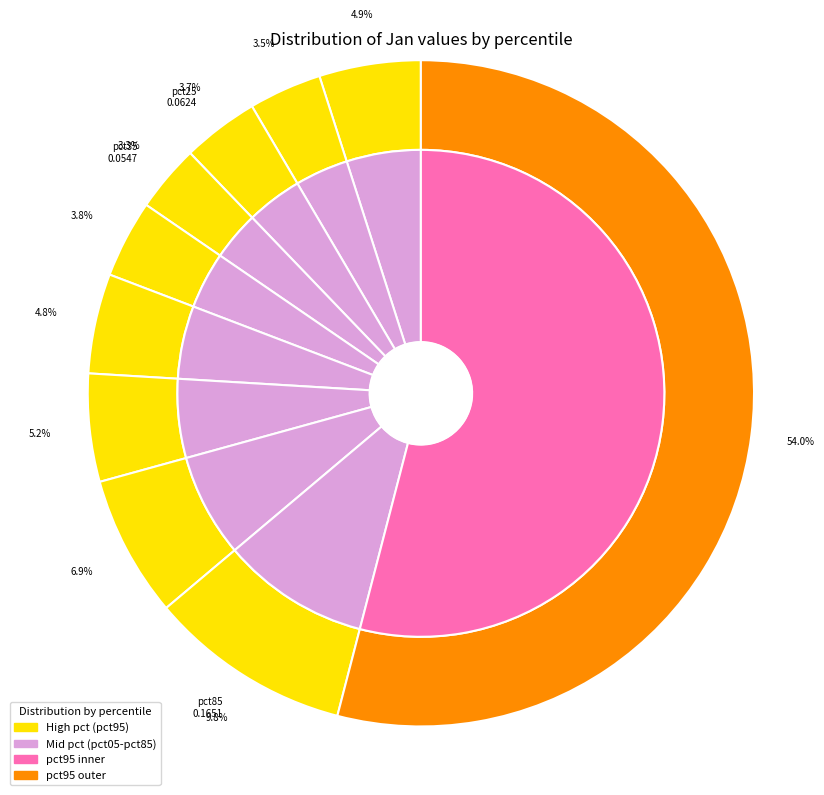

How many slices are in this pie chart?

10